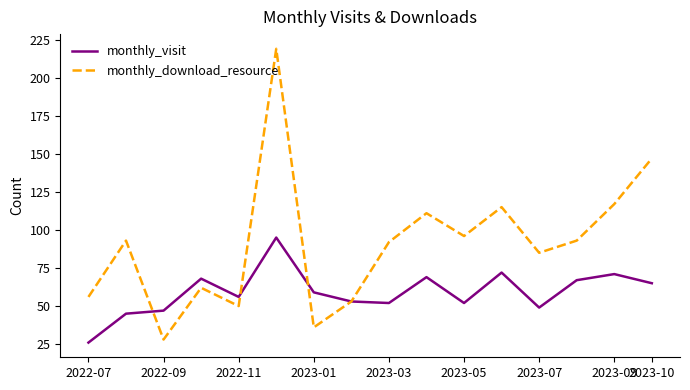

Which series has the largest range (max minus min)?

monthly_download_resource